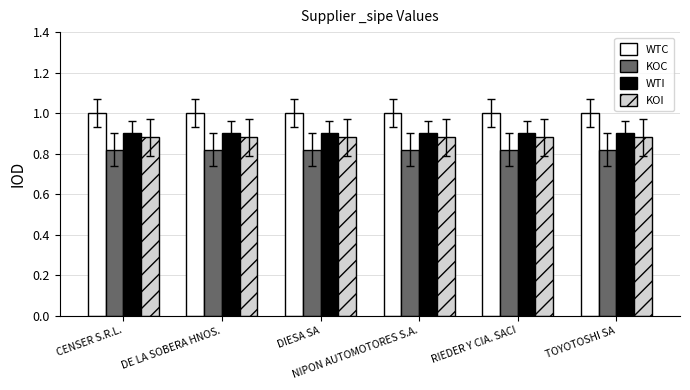

What position from the right is RIEDER Y CIA. SACI?

2